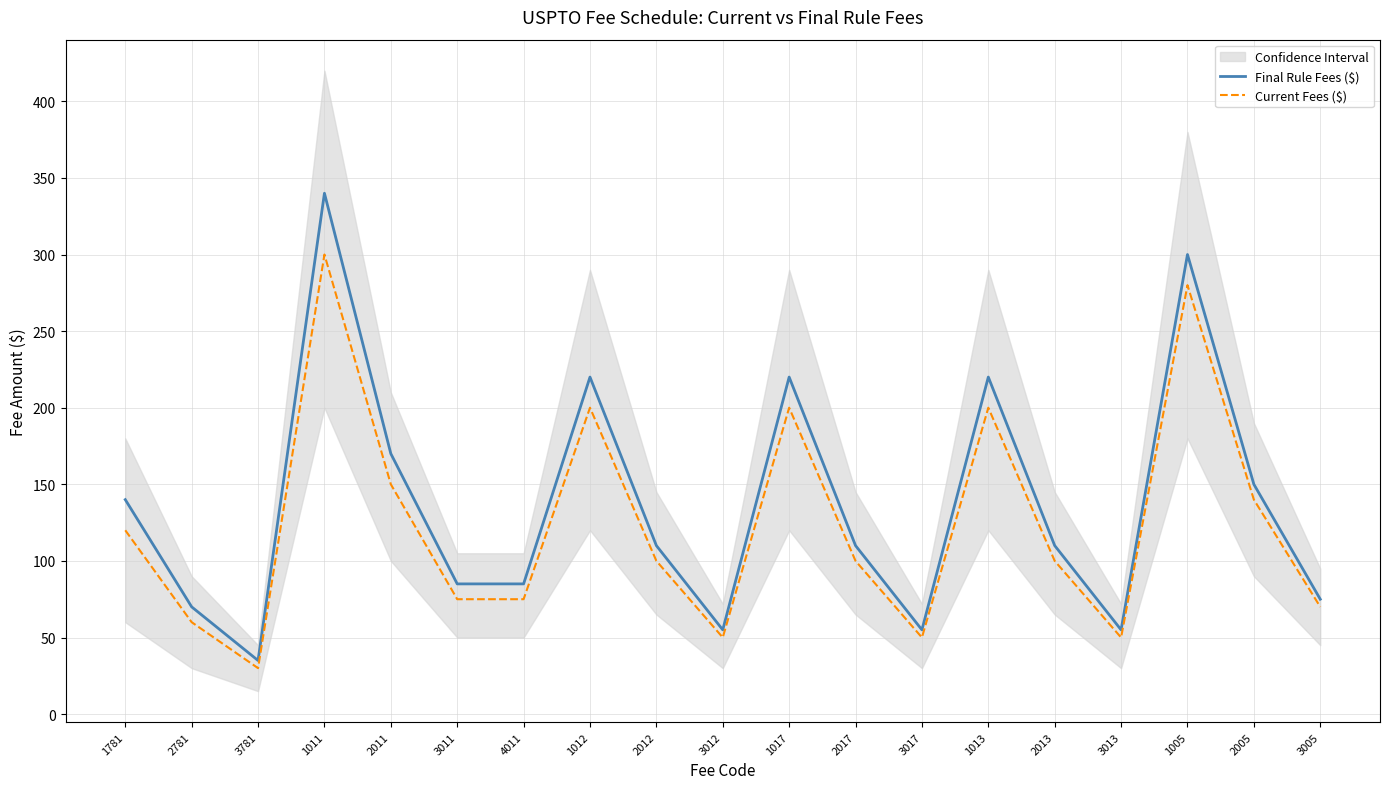

What is the difference between the Final Rule Fees ($) values at 1012 and 3017?

165